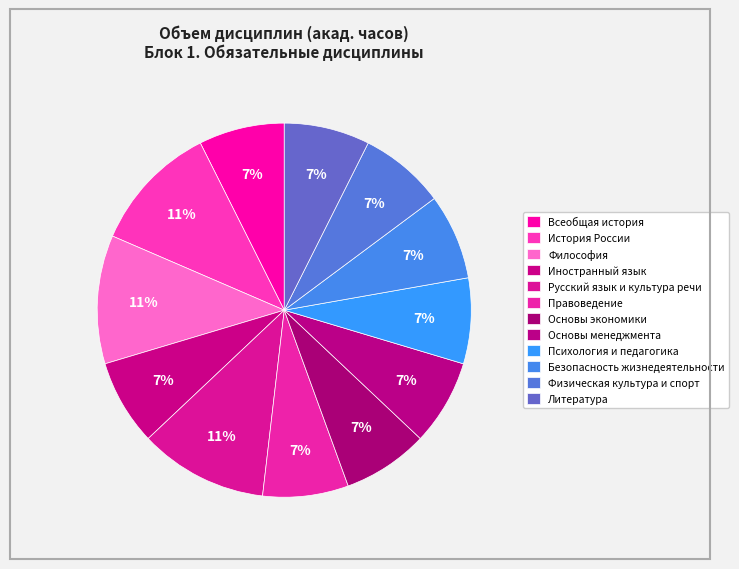

How many slices are in this pie chart?

12